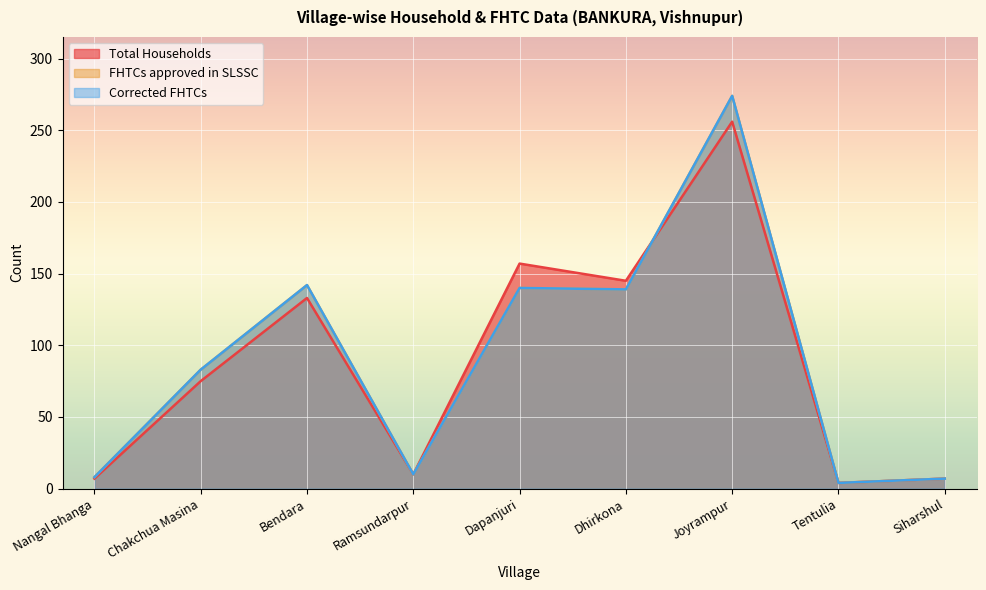

Which category has the highest value across all series?

Joyrampur